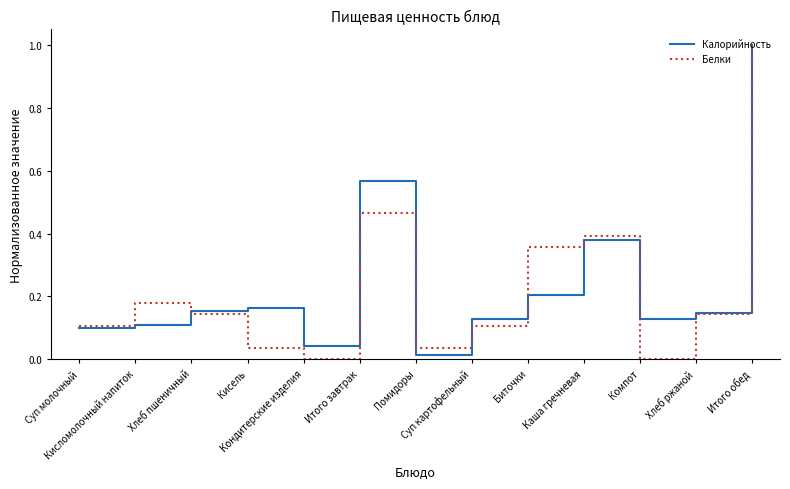

Where is Калорийность nearest to the value 0?

Помидоры